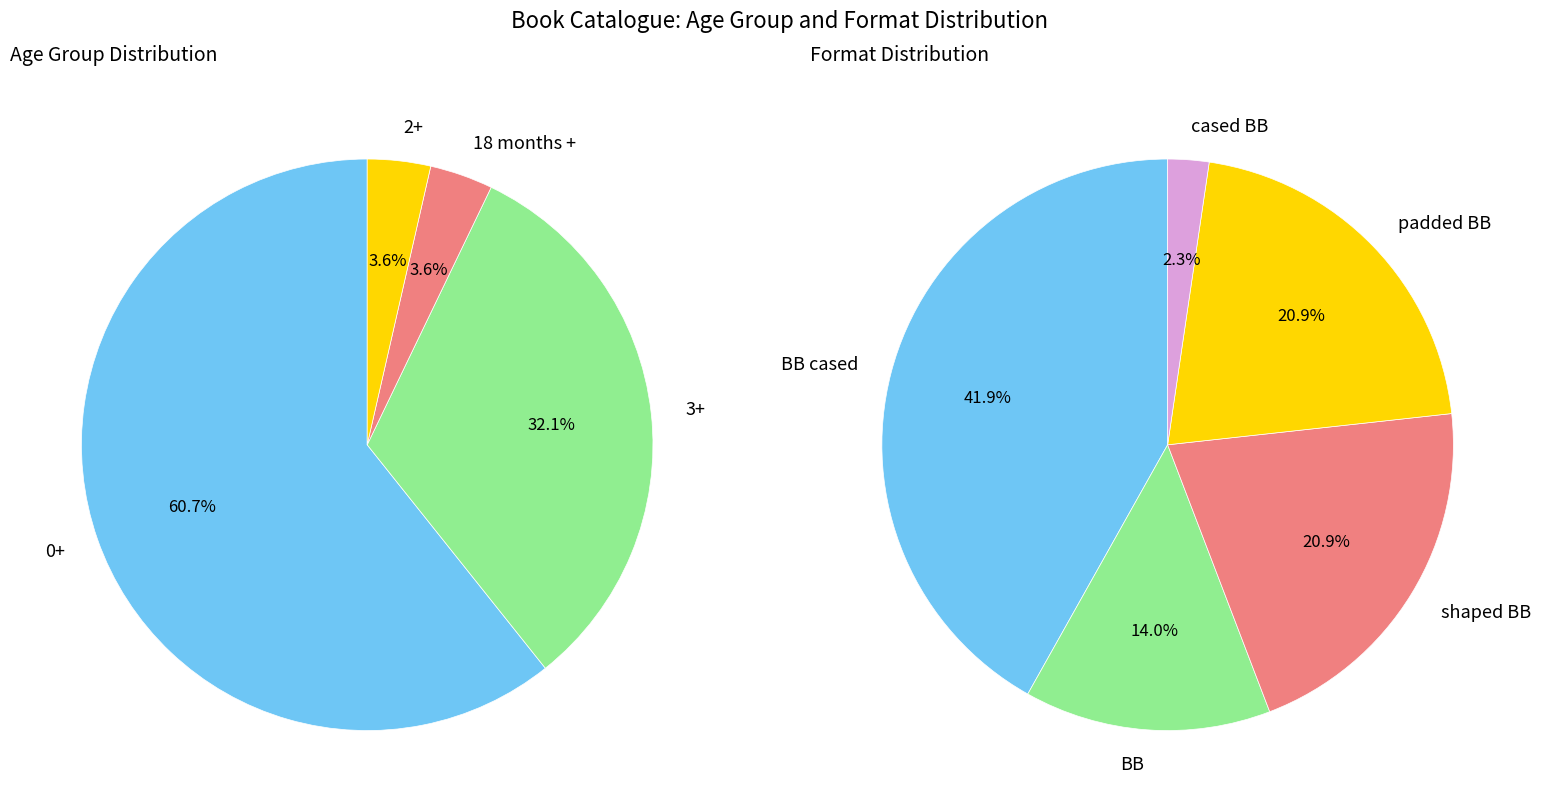

Is there a majority slice in this chart?

No